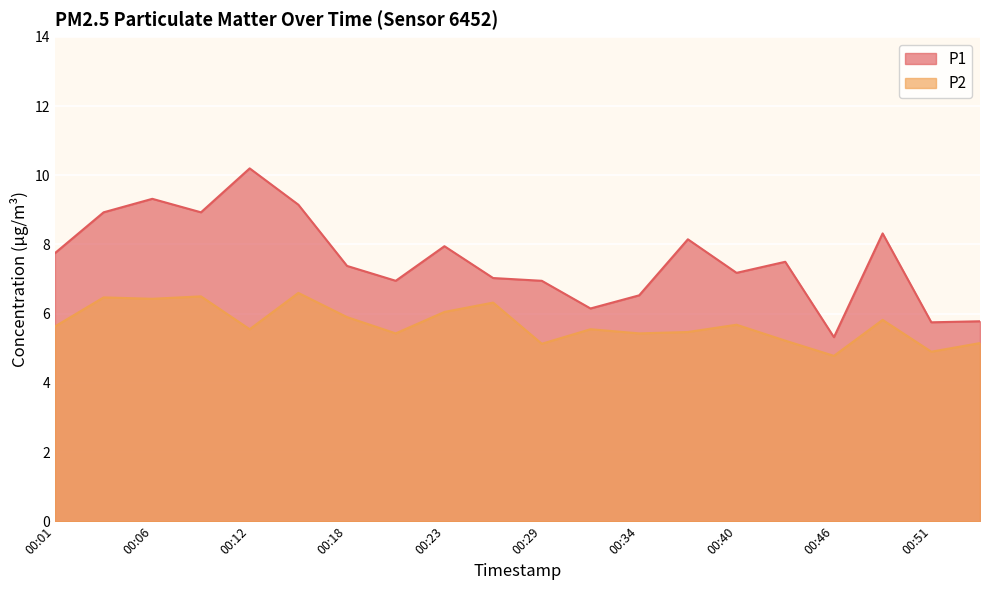

At 00:09, list the series in order from largest to smallest.

P1, P2